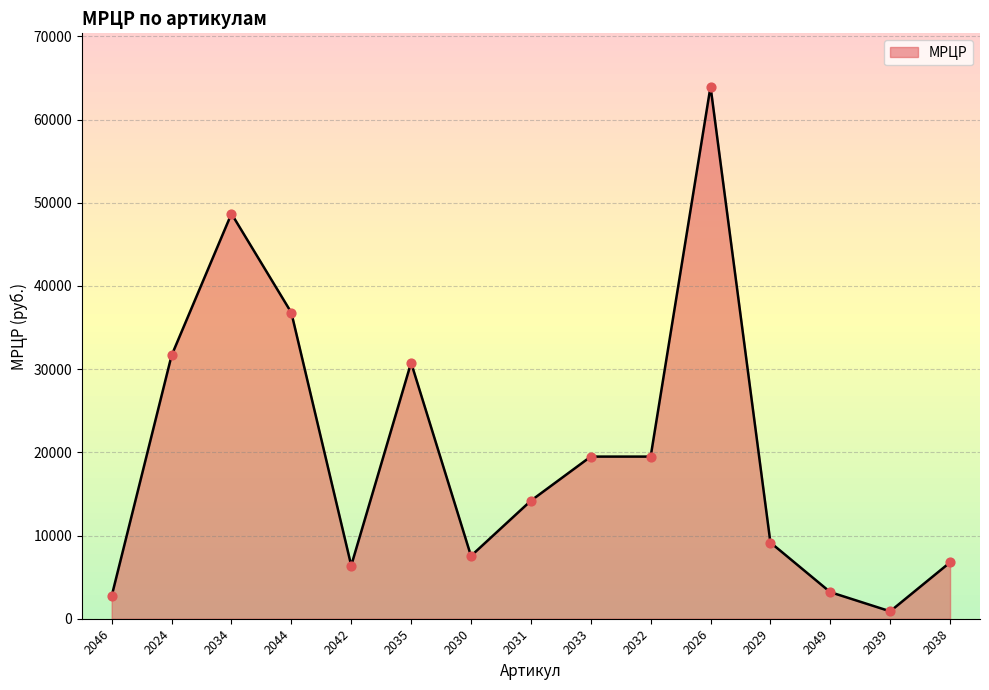

What is the ratio of the value at 2034 to the value at 2038?

7.2